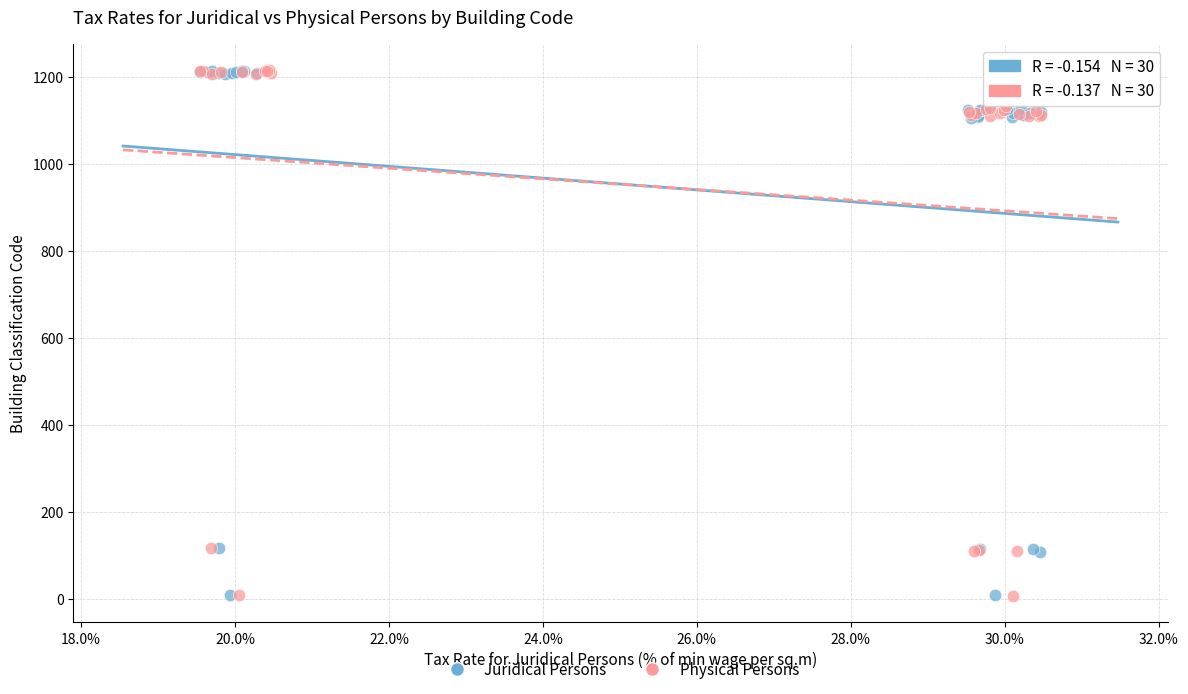

Which series has the widest spread of Y values?

Physical Persons